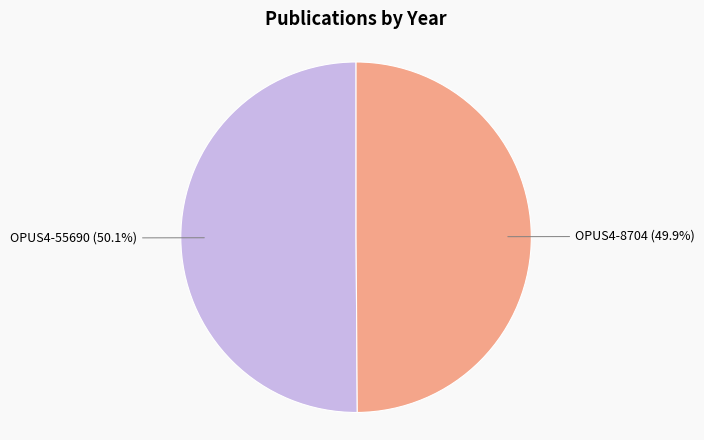

True or false: OPUS4-55690 accounts for 50% of the total.

True